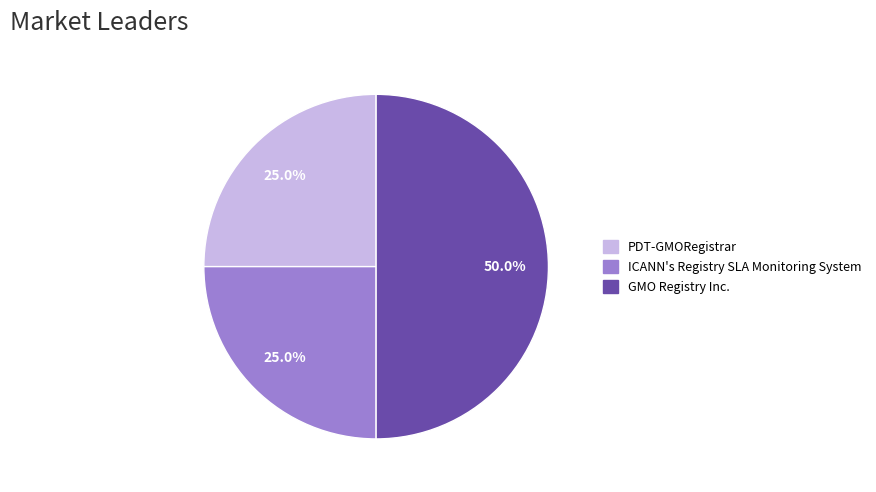

What is the largest slice in the pie chart?

GMO Registry Inc.